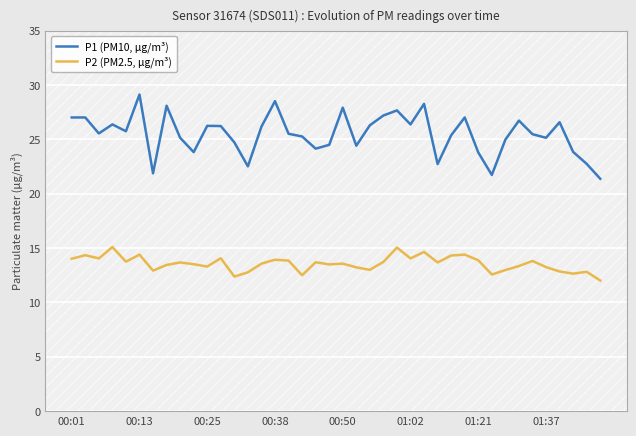

Which series has the widest spread of values?

P1 (PM10, µg/m³)